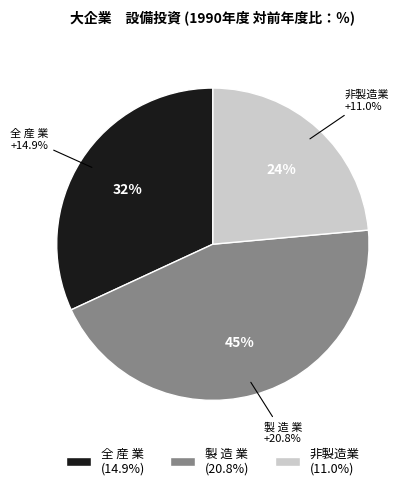

Count the number of slices in the pie.

3